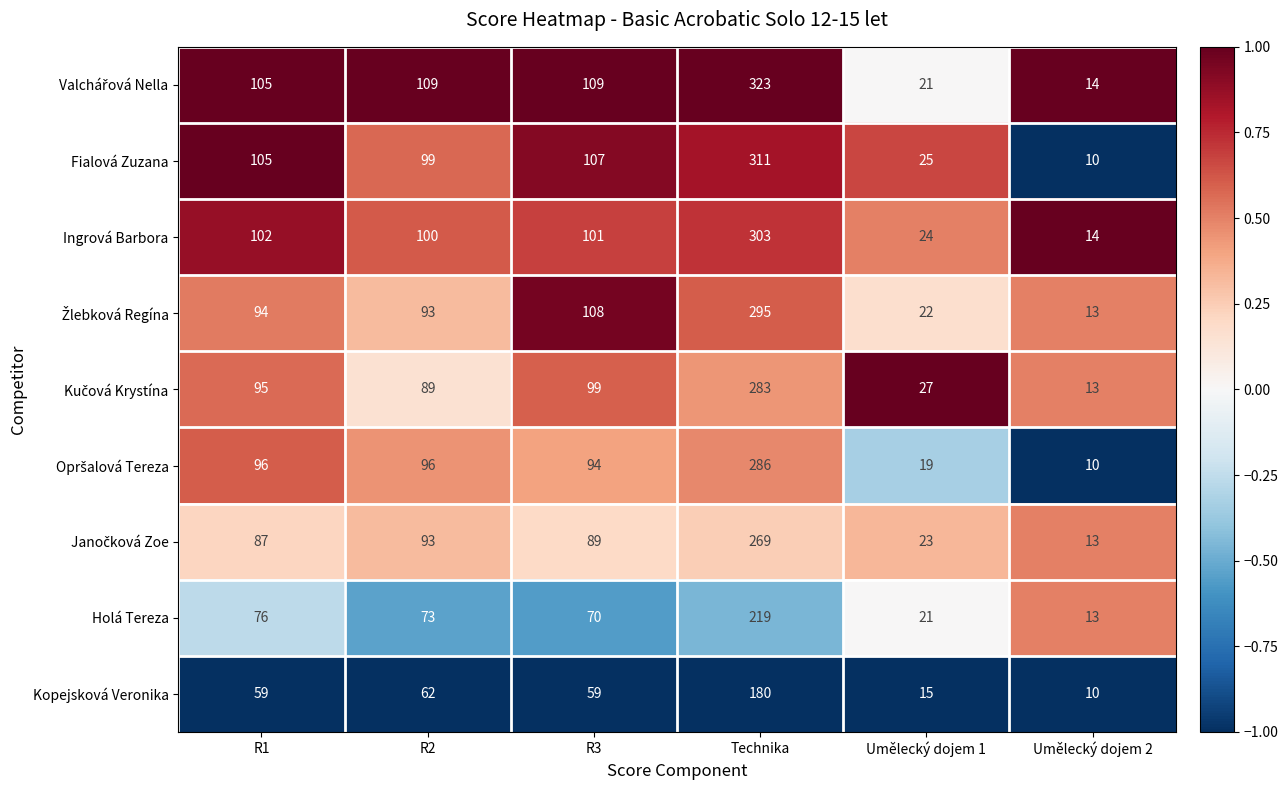

List the labels in order of Ingrová Barbora value, smallest first.

Umělecký dojem 2, Umělecký dojem 1, R2, R3, R1, Technika